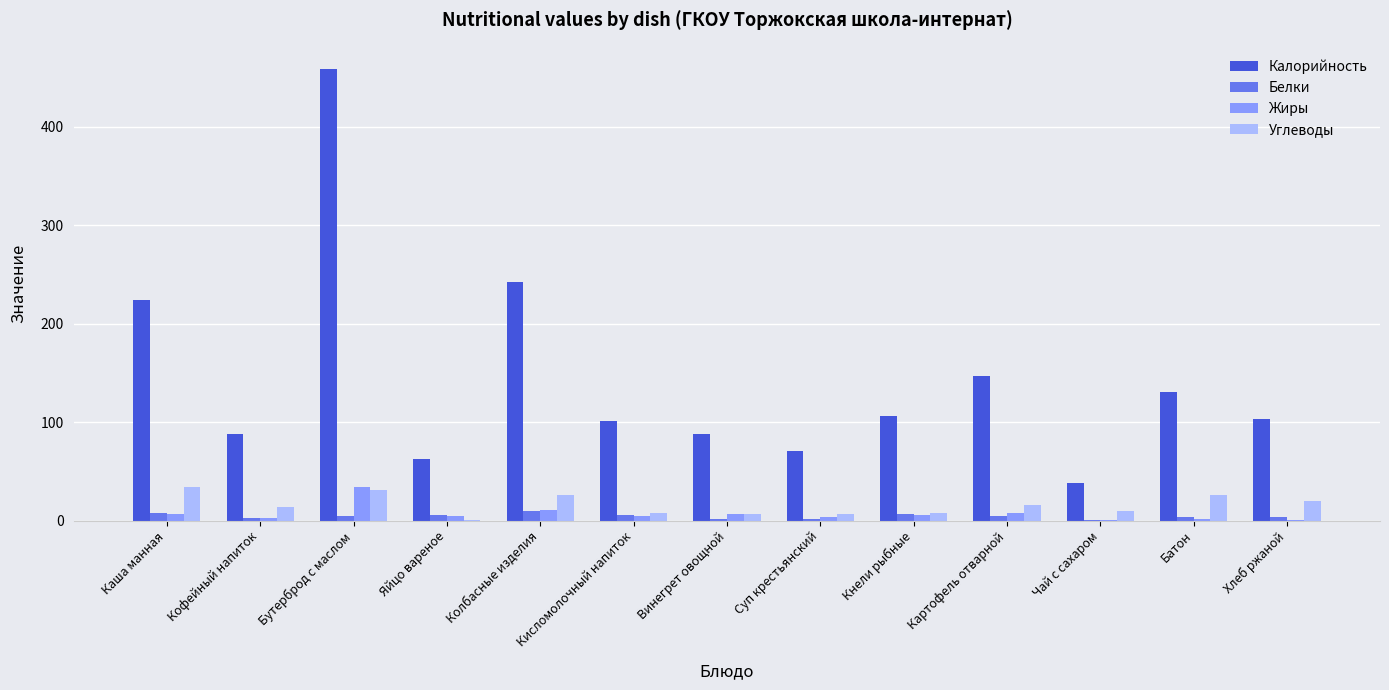

At which category is the sum across all series the highest?

Бутерброд с маслом